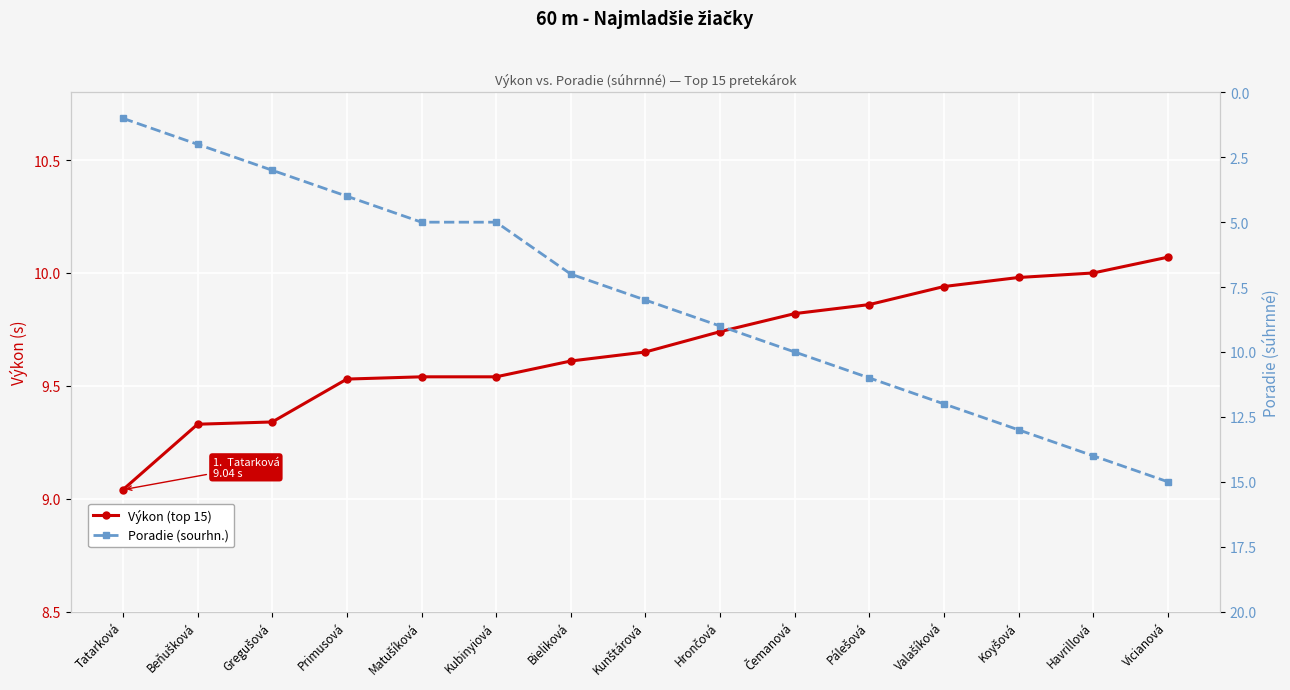

What is the spread (max minus min) of values at Pálešová?

1.1